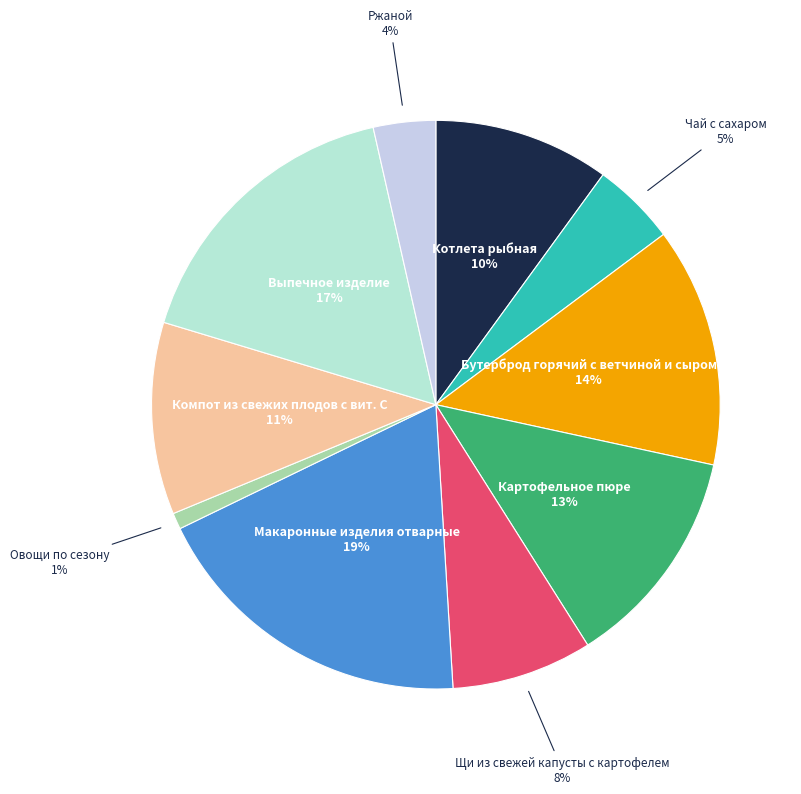

To the nearest percent, what percentage of the pie is Чай с сахаром?

5%